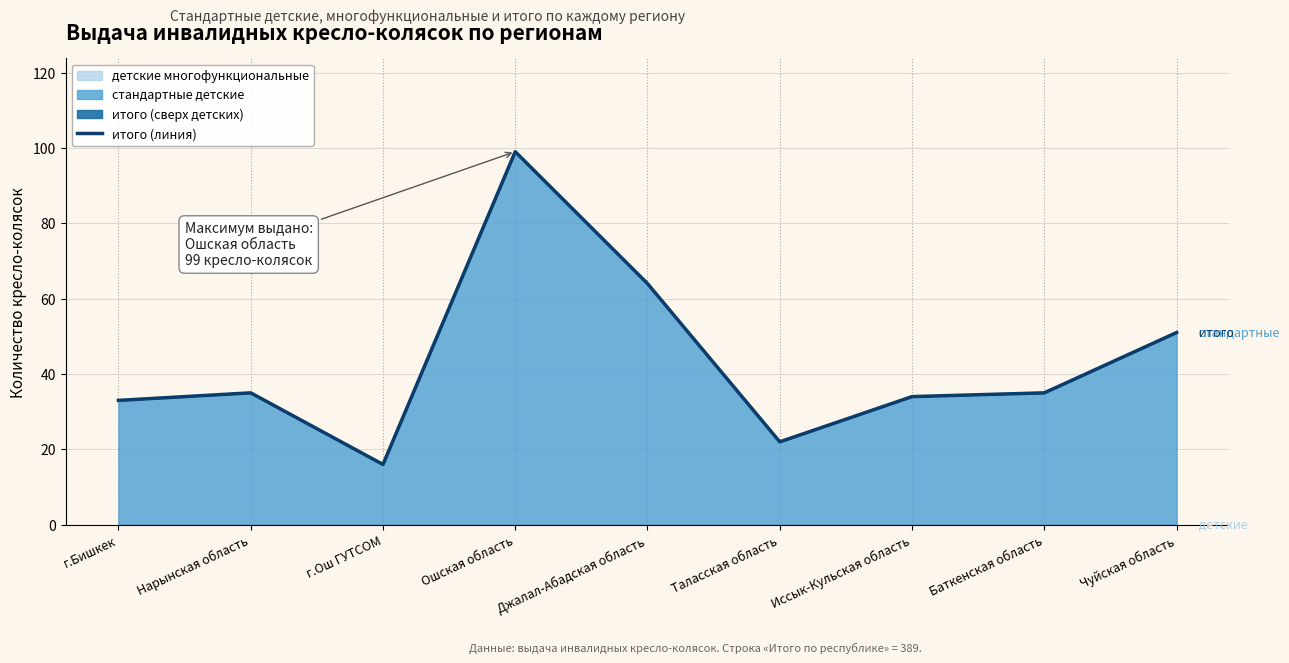

Rank the categories by value from lowest to highest.

г.Ош ГУТСОМ, Таласская область, г.Бишкек, Иссык-Кульская область, Нарынская область, Баткенская область, Чуйская область, Джалал-Абадская область, Ошская область